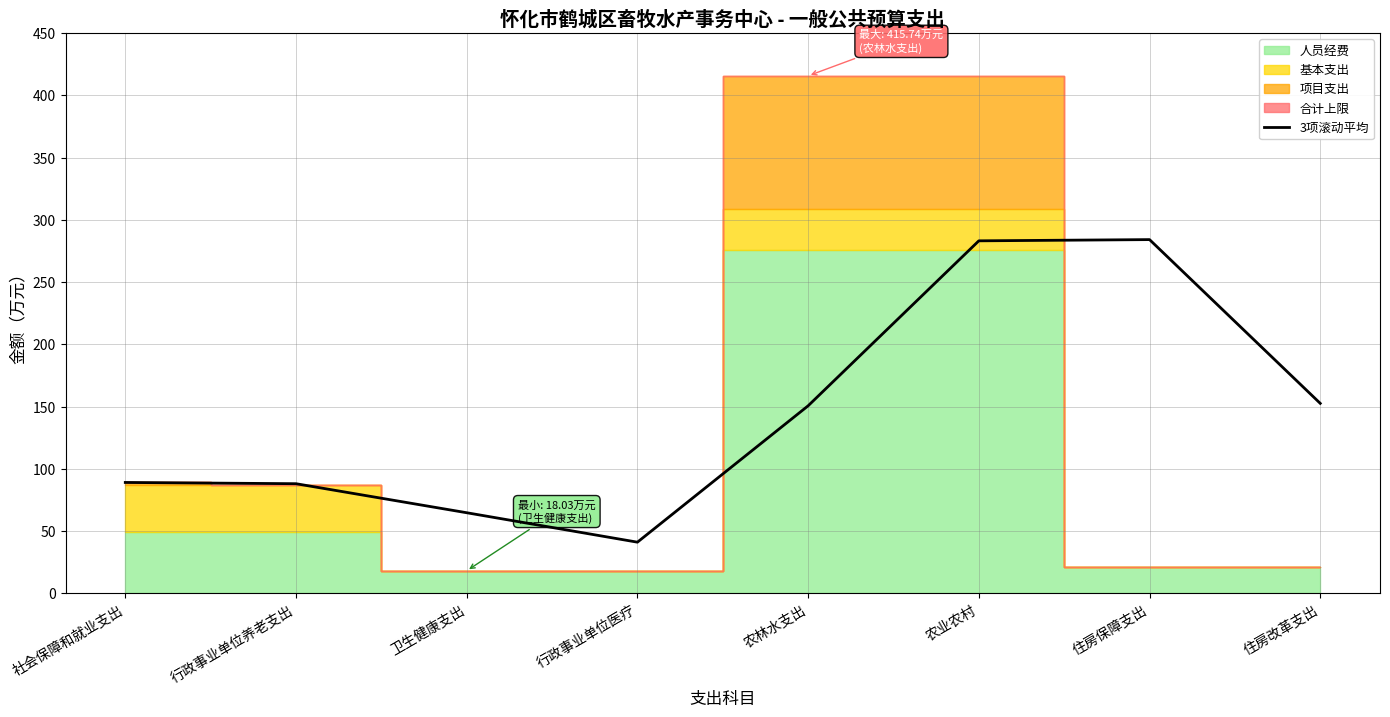

Is it true that 3项滚动平均 equals 89.0 at 社会保障和就业支出?

True